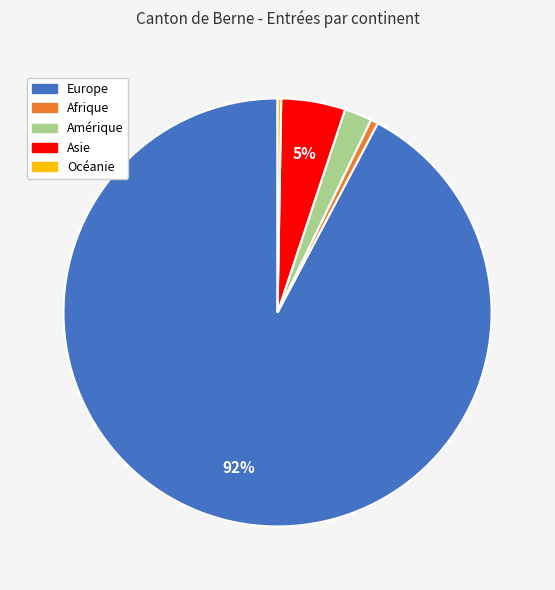

Combined, do Amérique and Asie account for over 50%?

No